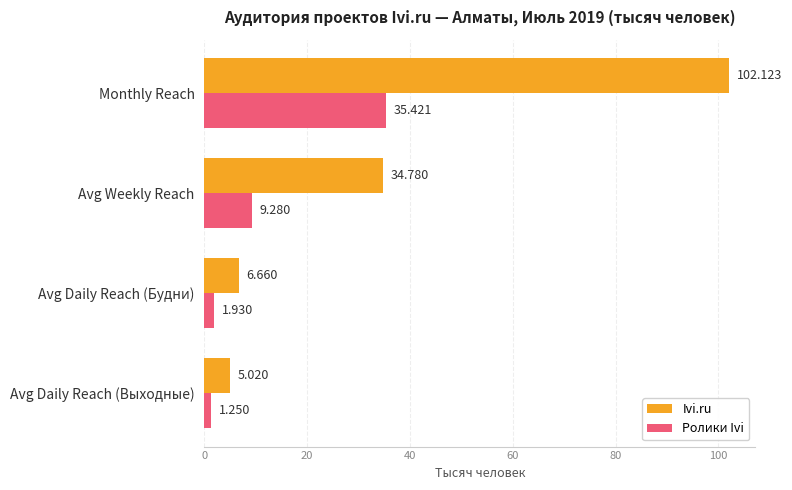

Which category has the lowest value across all series?

Avg Daily Reach (Выходные)